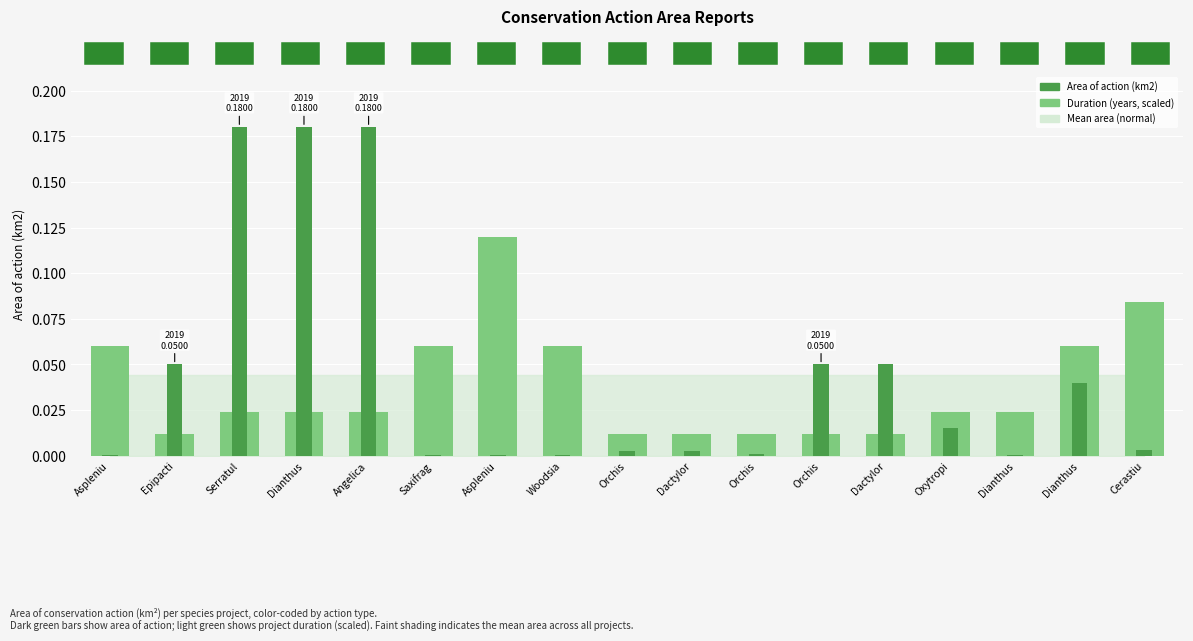

Reading left to right, transcribe all the data shown in this chart.

Duration (years, scaled): Aspleniu=0.1	Epipacti=0.0	Serratul=0.0	Dianthus=0.0	Angelica=0.0	Saxifrag=0.1	Aspleniu=0.1	Woodsia=0.1	Orchis=0.0	Dactylor=0.0	Orchis=0.0	Orchis=0.0	Dactylor=0.0	Oxytropi=0.0	Dianthus=0.0	Dianthus=0.1	Cerastiu=0.1
Area of action (km2): Aspleniu=0.0	Epipacti=0.1	Serratul=0.2	Dianthus=0.2	Angelica=0.2	Saxifrag=0.0	Aspleniu=0.0	Woodsia=0.0	Orchis=0.0	Dactylor=0.0	Orchis=0.0	Orchis=0.1	Dactylor=0.1	Oxytropi=0.0	Dianthus=0.0	Dianthus=0.0	Cerastiu=0.0